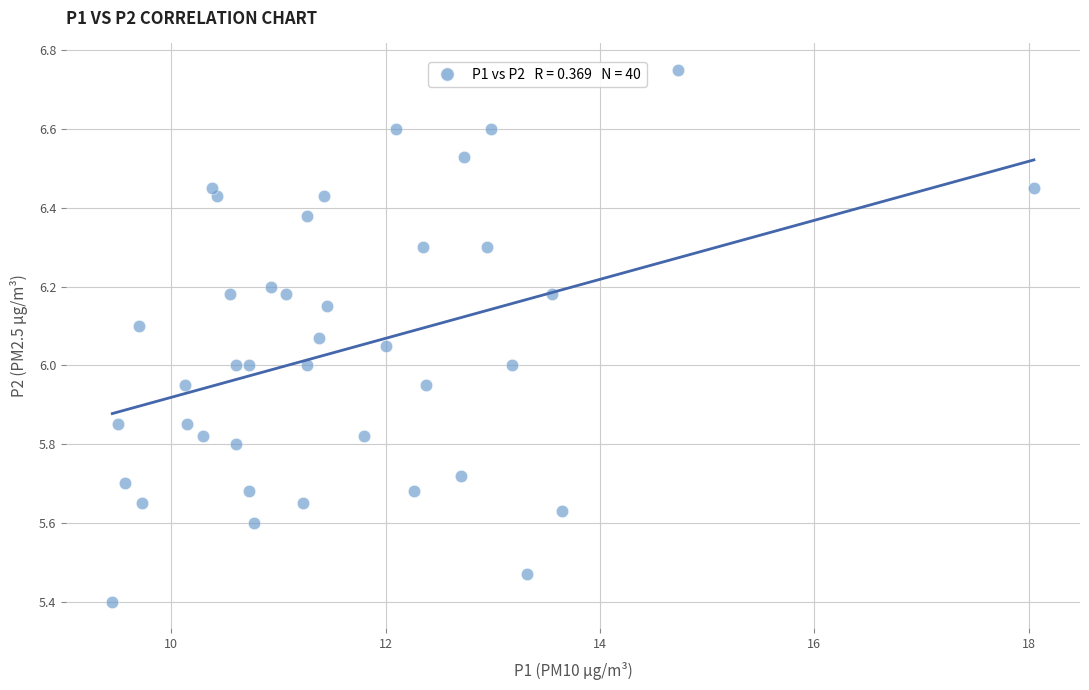

What is the range of X values (max minus min)?

8.6